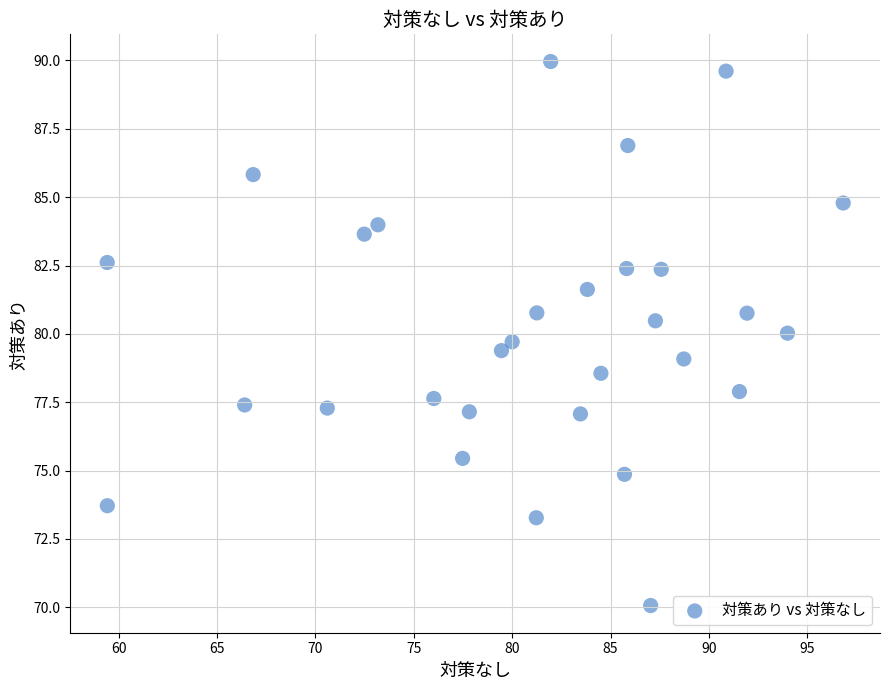

What is the range of X values (max minus min)?

37.4